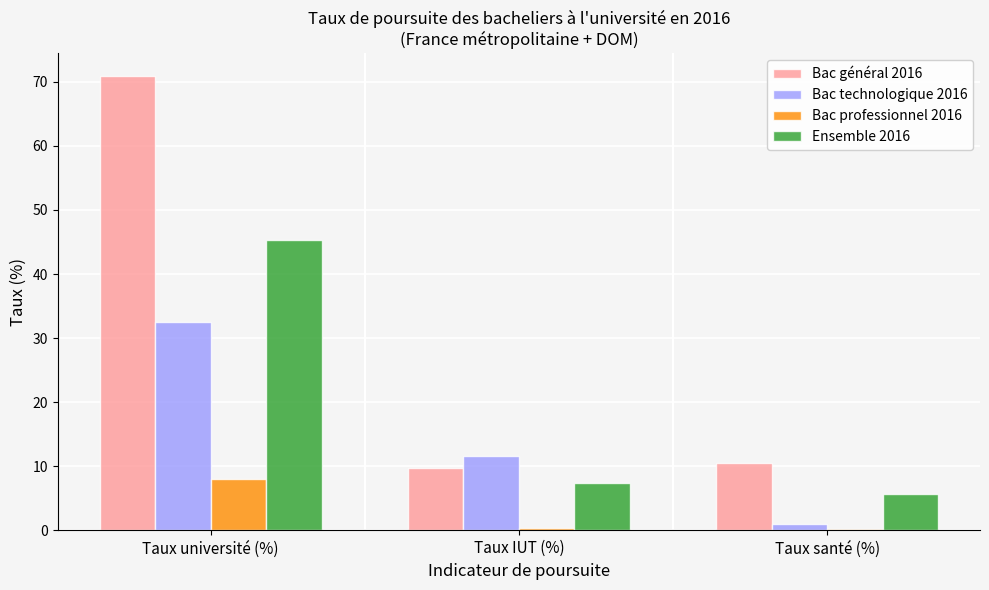

Which series has the largest range (max minus min)?

Bac général 2016